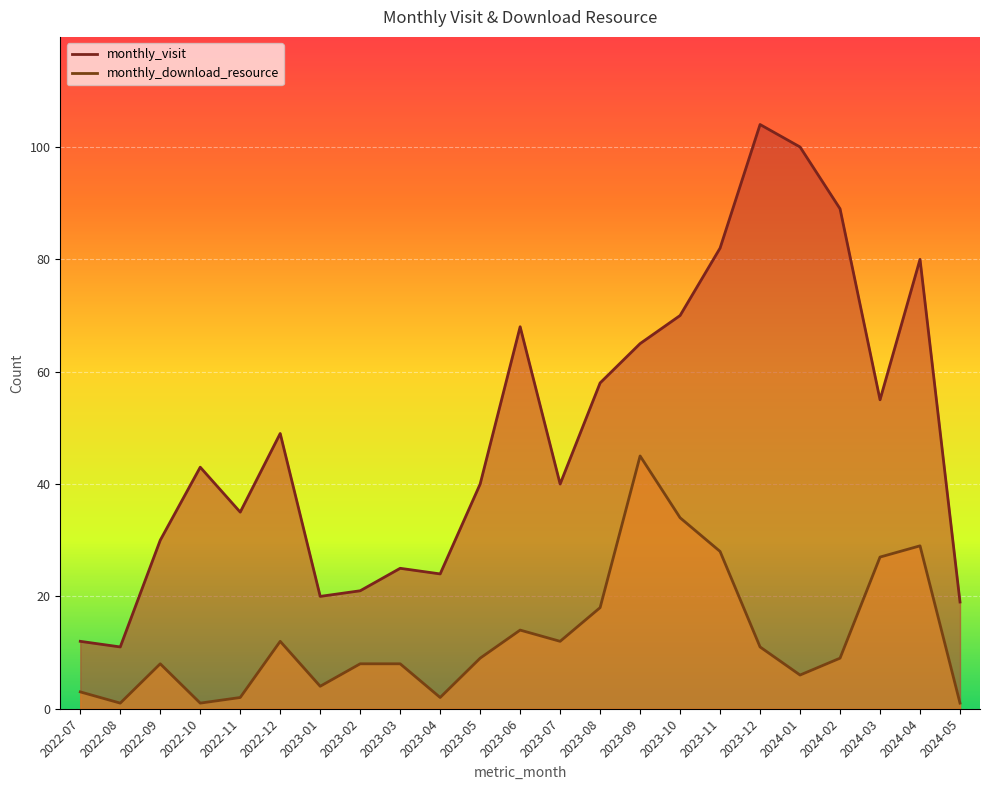

Between 2023-09 and 2022-07, which is larger?

2023-09